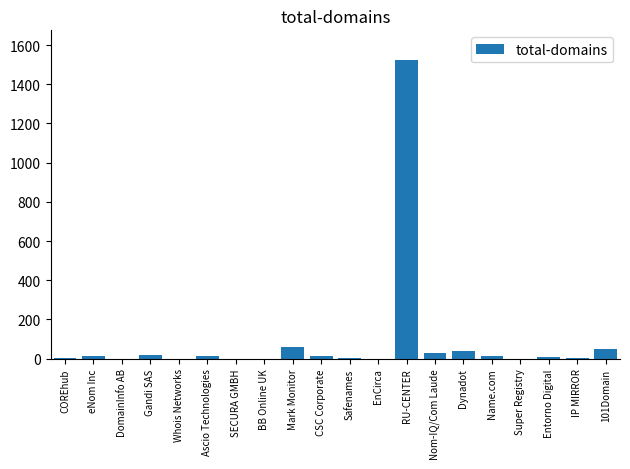

What is the sum of all values?

1788